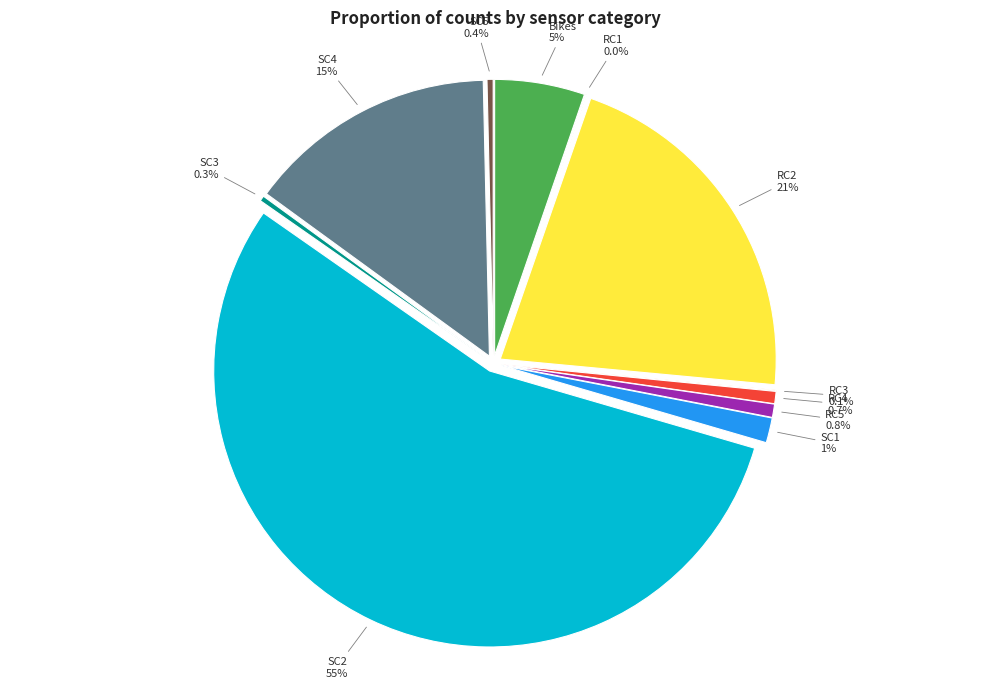

Which category has the smallest portion of the pie?

RC1